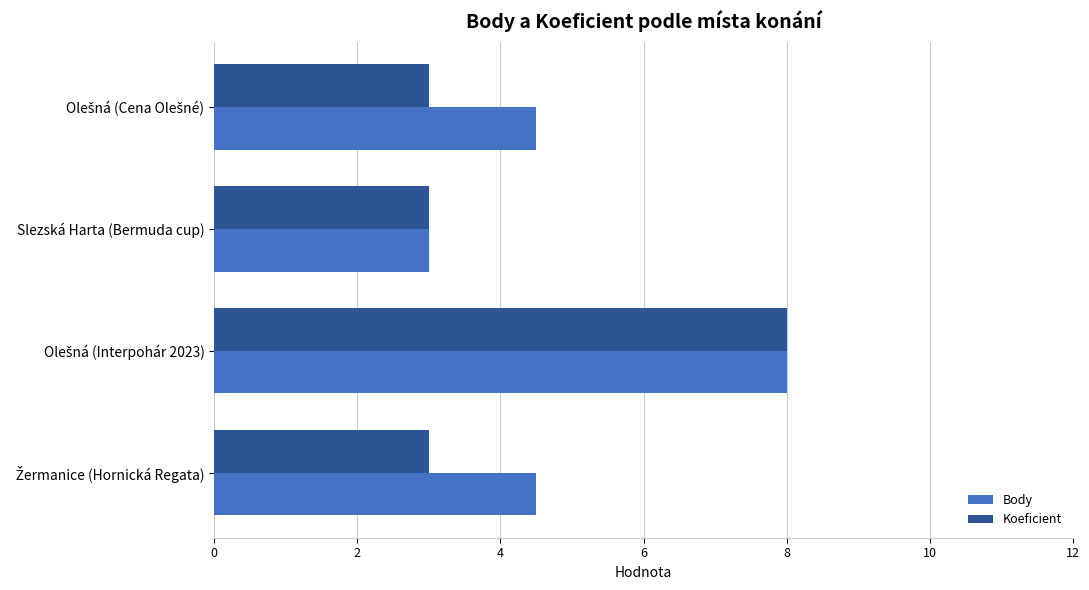

Which series has the largest total across all categories?

Body